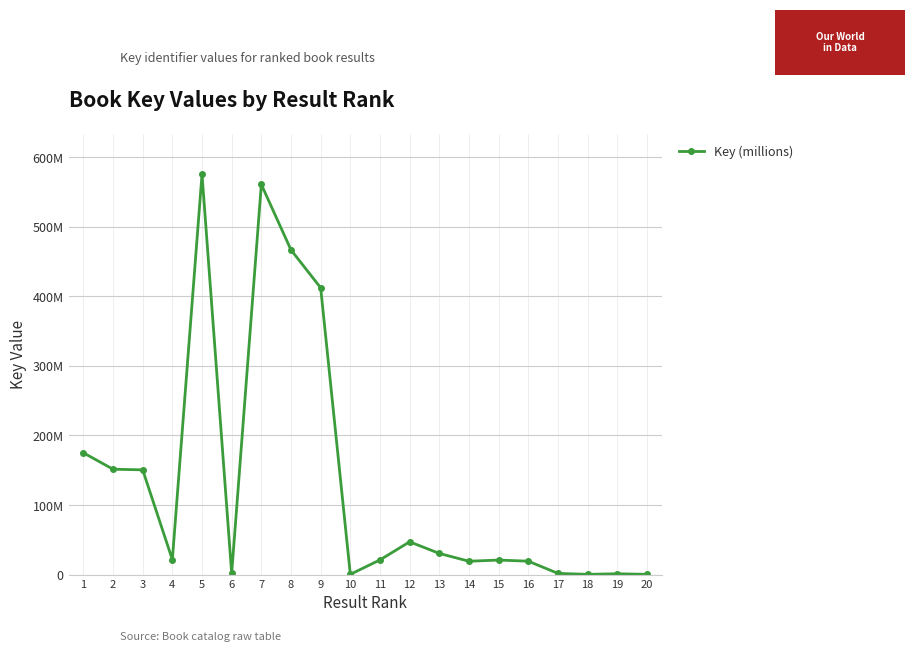

The value at 7 is 560919796. True or false?

True